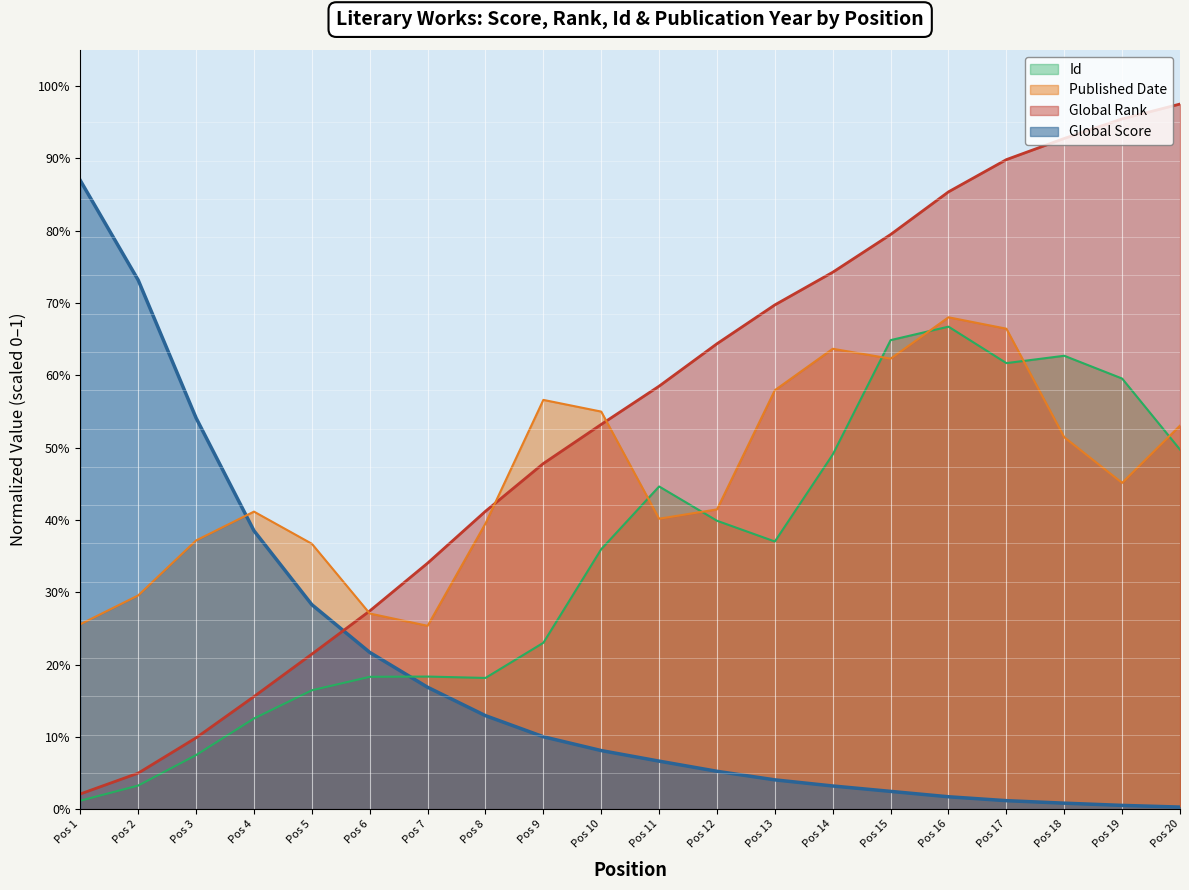

What is the spread (max minus min) of values at Pos 10?

0.5